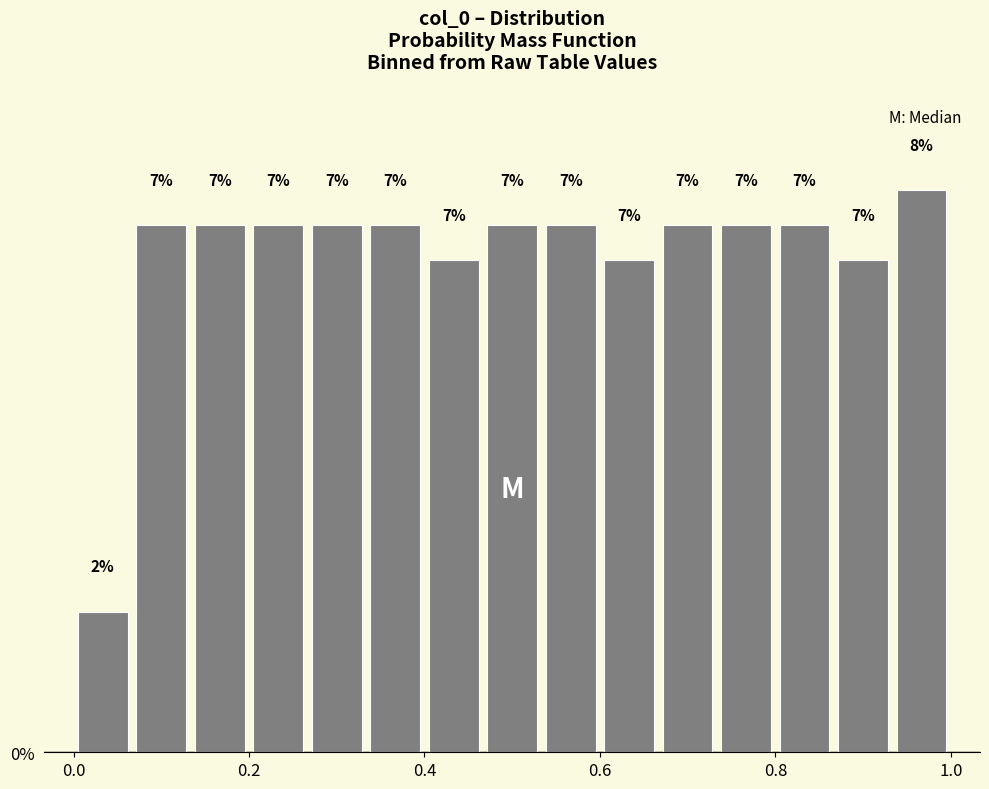

Read against the x-axis, roughly where is the centre of the tallest bar?

0.96